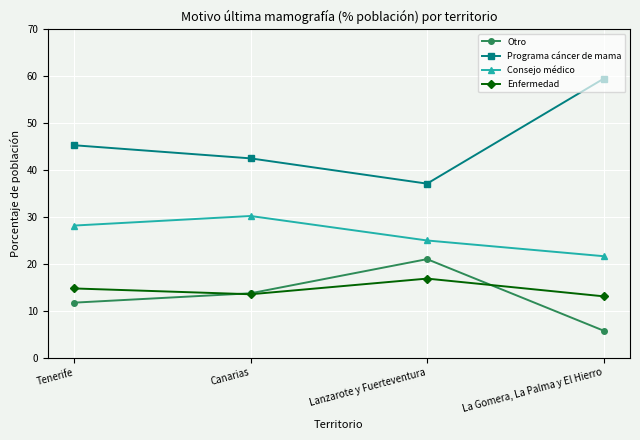

At which category does Enfermedad reach its first local peak?

Lanzarote y Fuerteventura